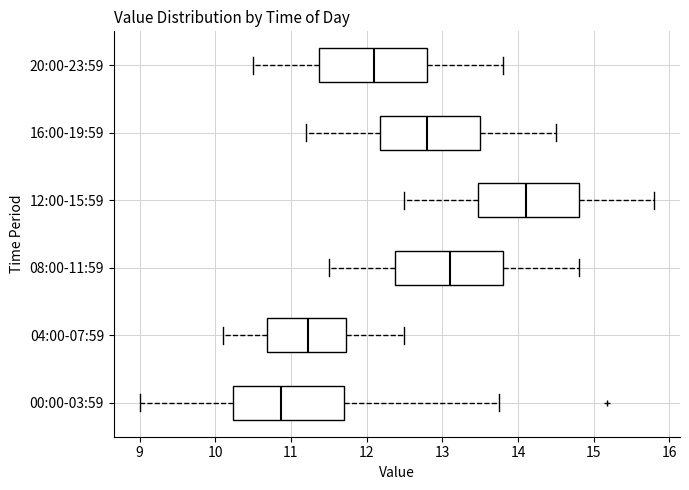

Which box's median line is the furthest to the left?

00:00-03:59